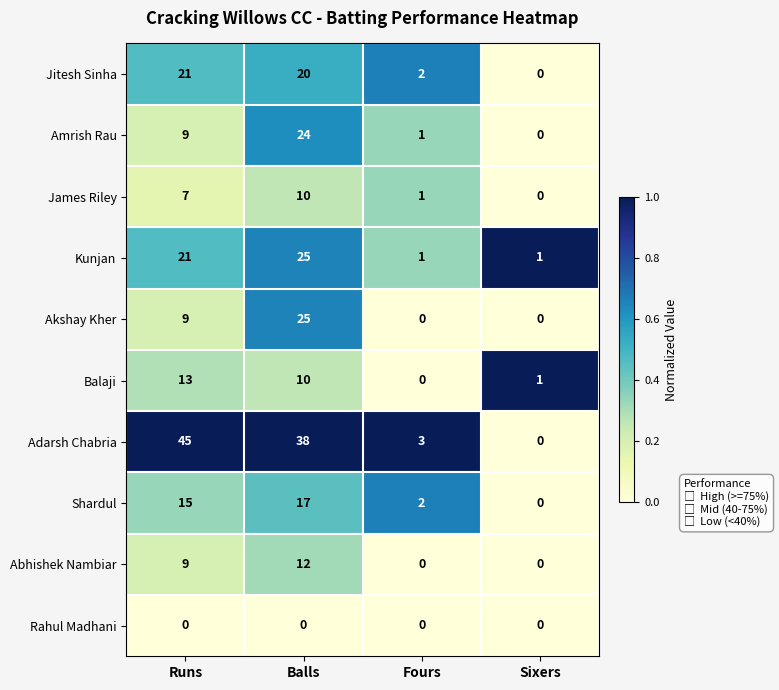

Which series changed the most between Runs and Balls?

Akshay Kher